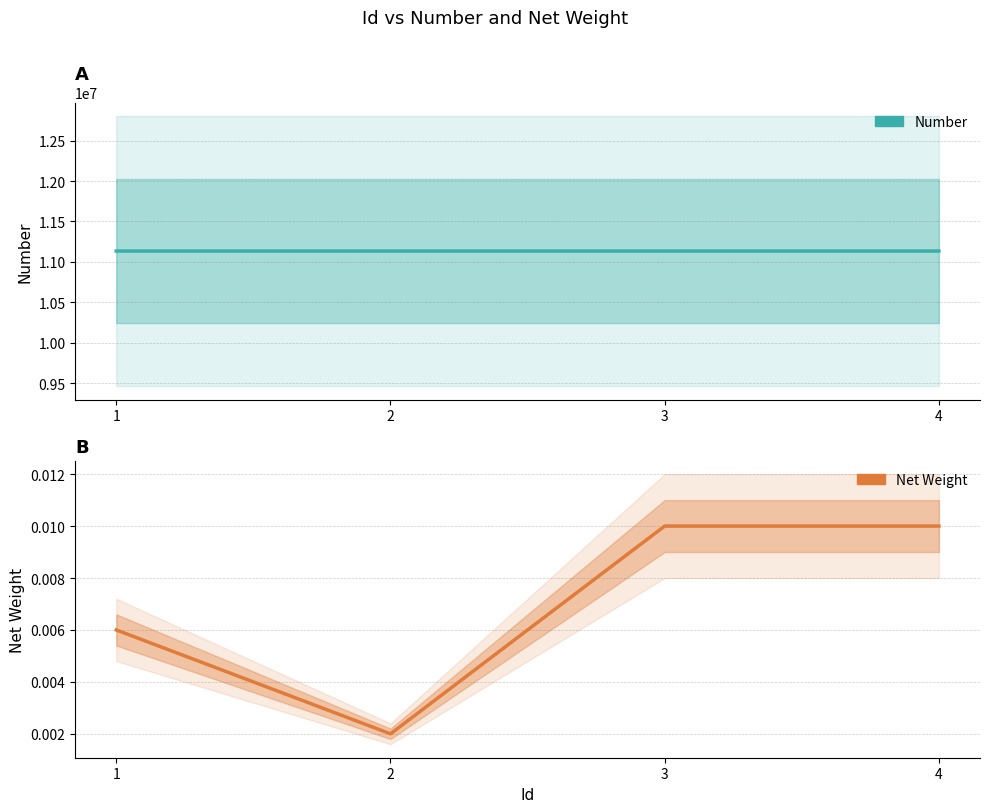

True or false: Number has more than 0 interior local peaks.

False